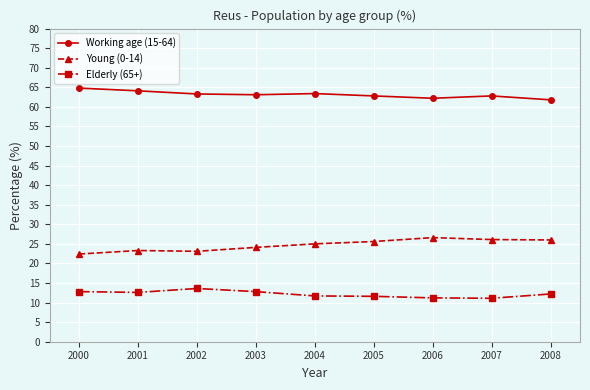

What is the spread (max minus min) of values at 2007?

51.7